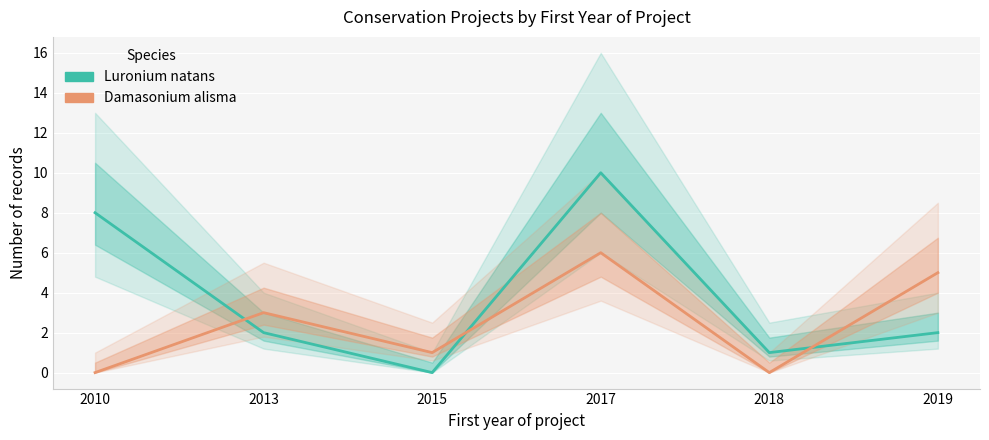

At which label does Damasonium alisma first exceed 3?

2017